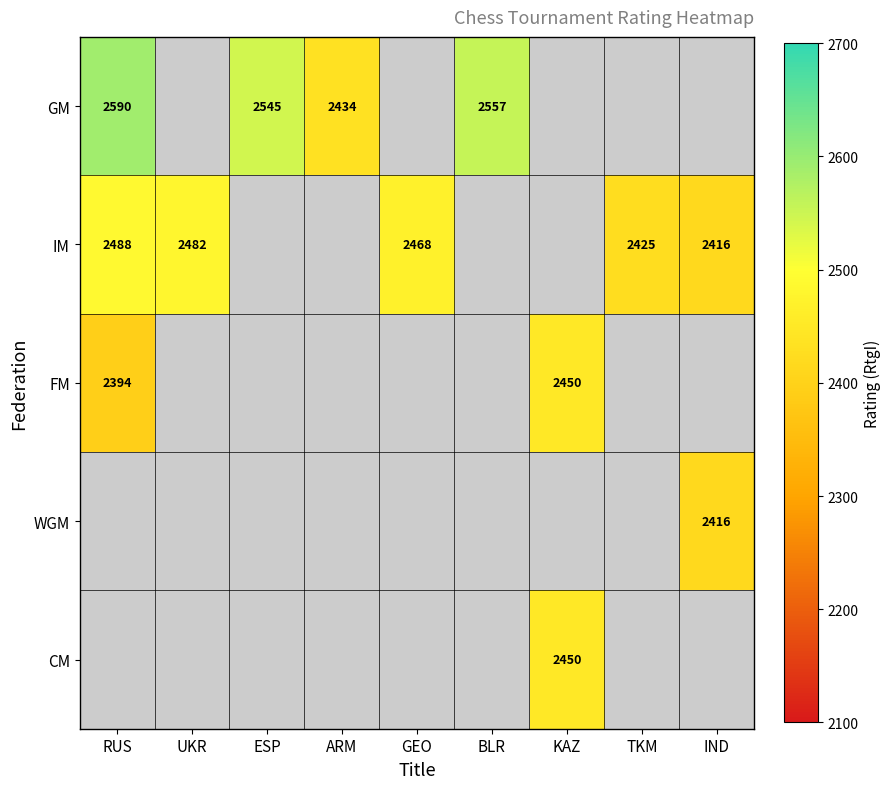

The value of IM at TKM is 1350. True or false?

False